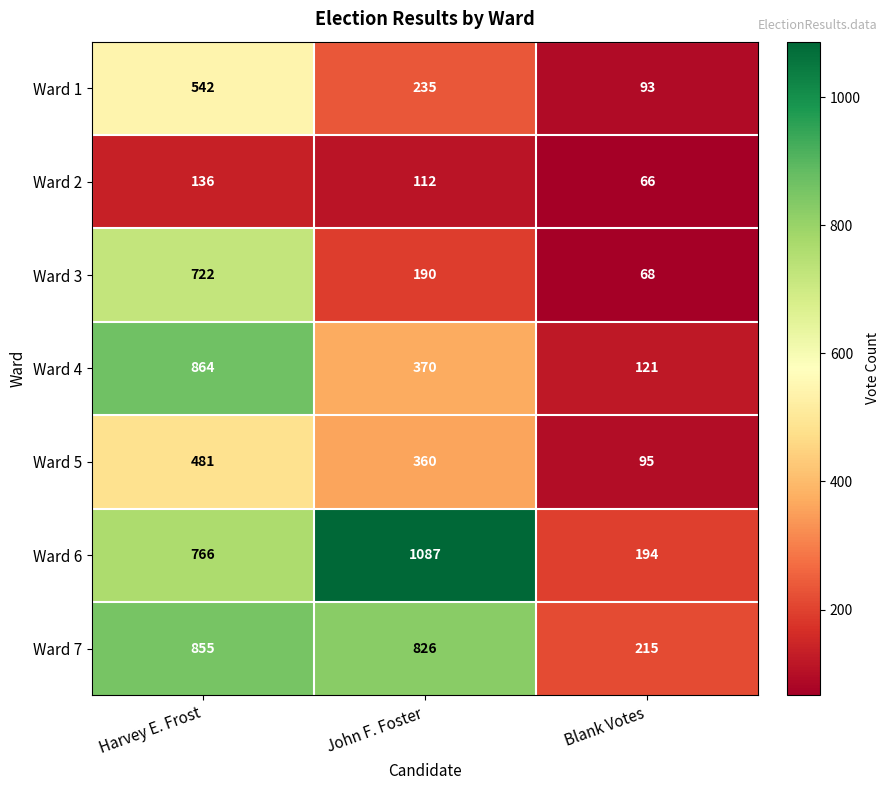

Rank the series by their maximum value, from highest to lowest.

Ward 6, Ward 4, Ward 7, Ward 3, Ward 1, Ward 5, Ward 2